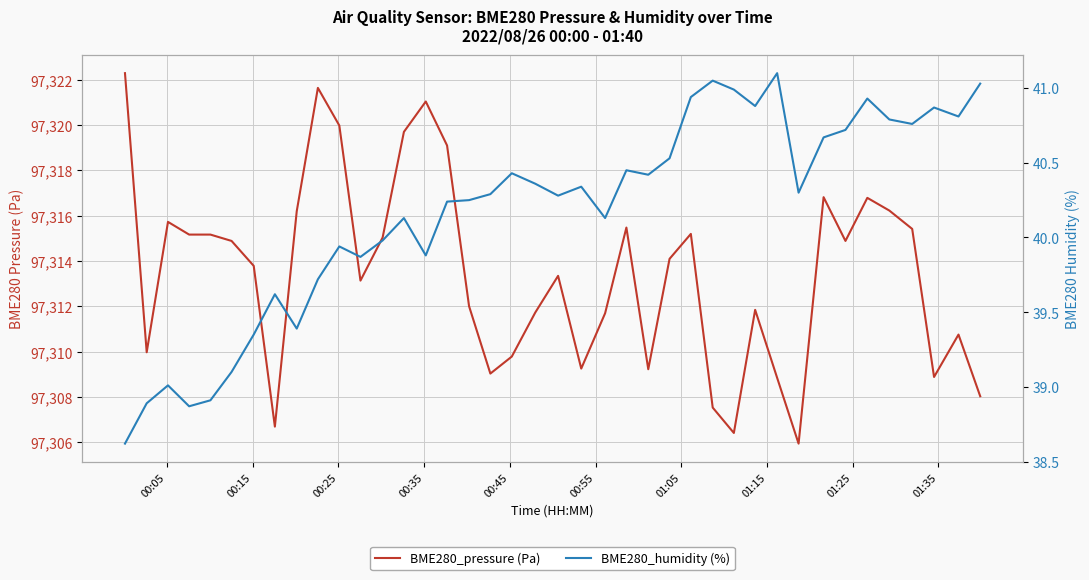

Where does the BME280_pressure (Pa) series first go above 97314?

00:05